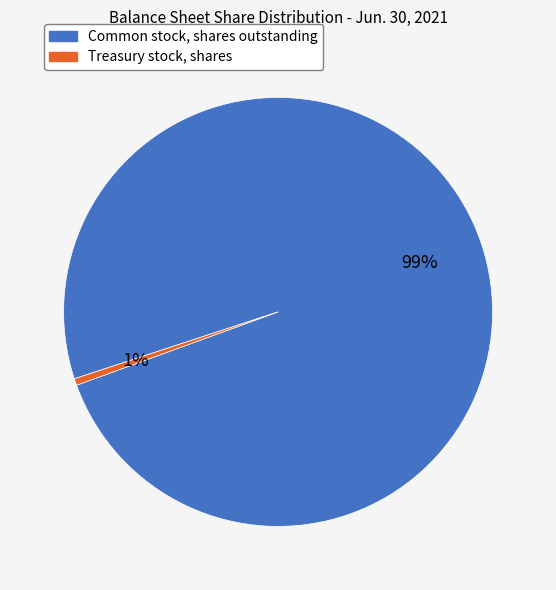

Is it true that Common stock, shares outstanding is 99% of the pie?

True